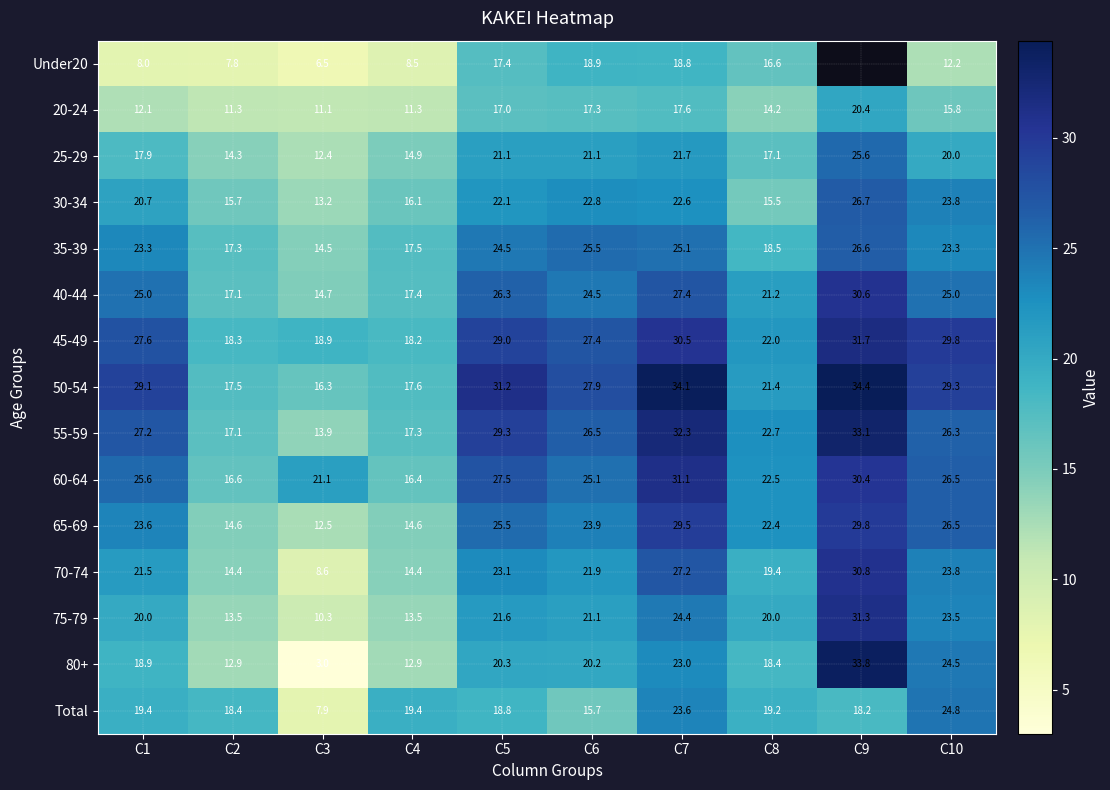

What is the smallest value displayed?

3.0